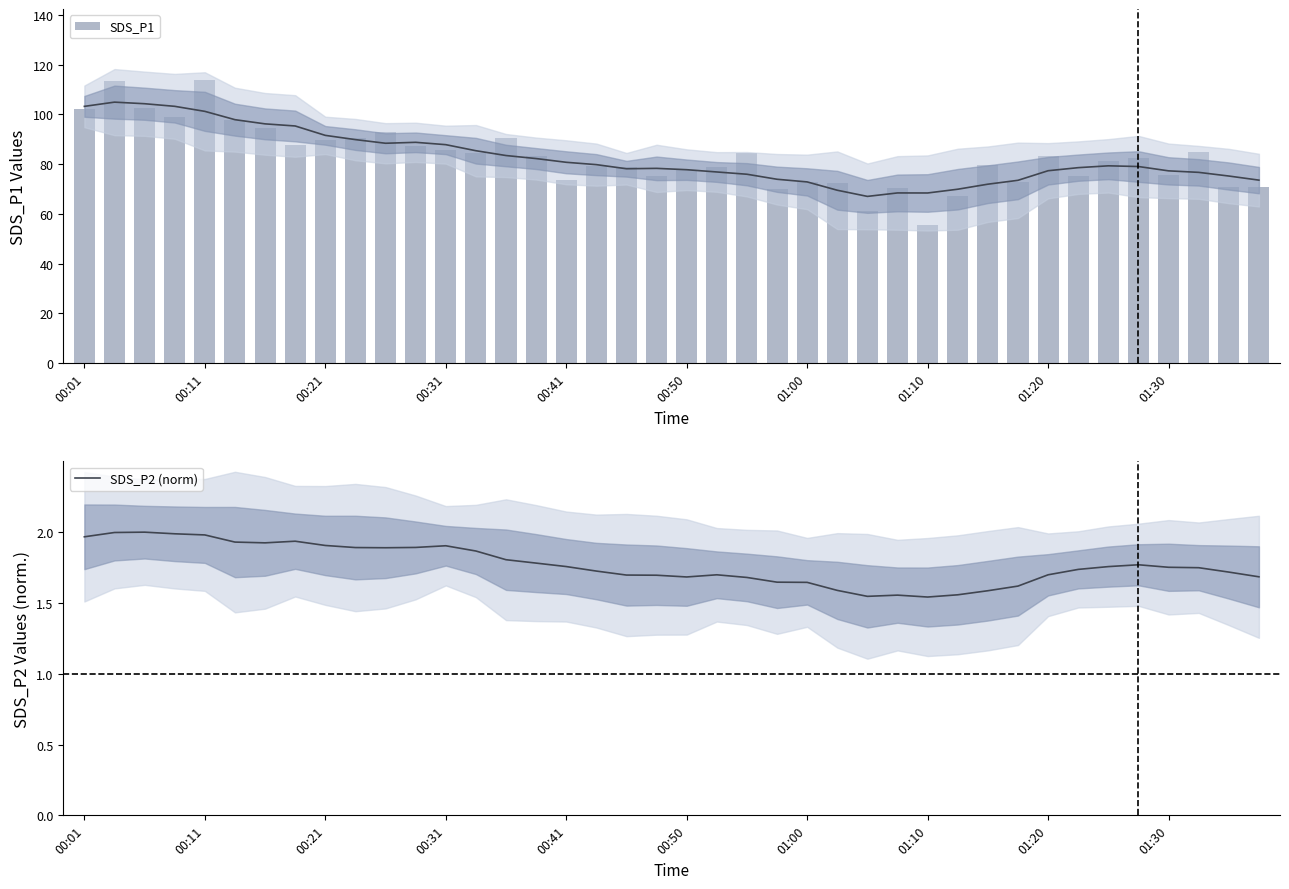

At how many categories does at least one series exceed 52?

40